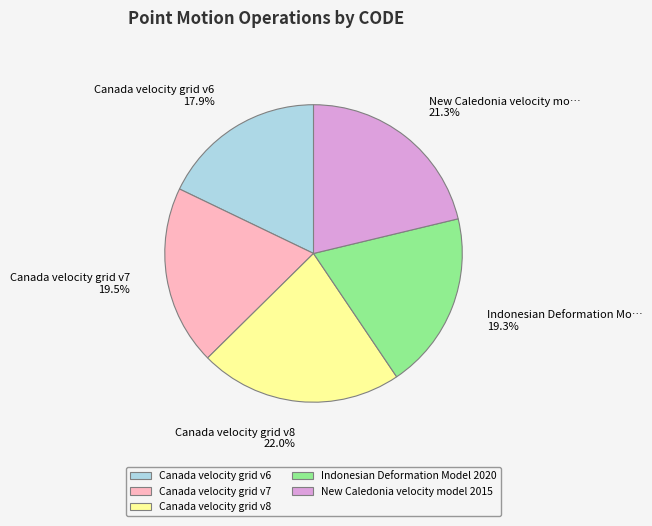

Does any single category account for the majority?

No